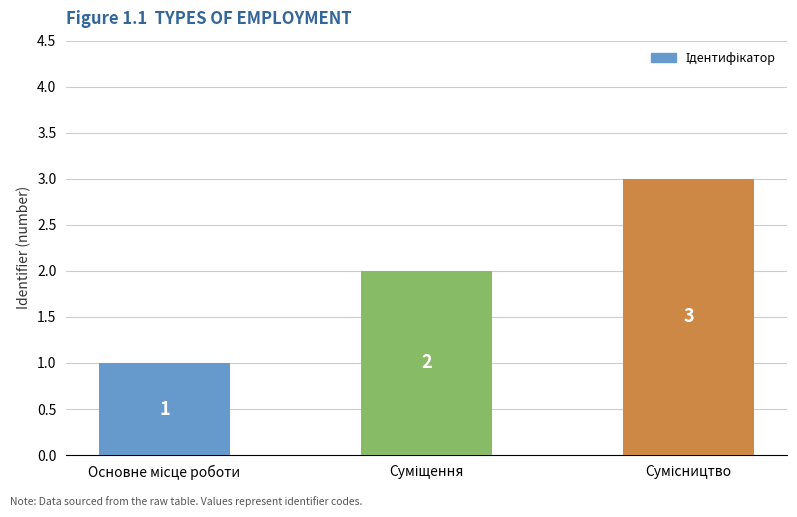

Count the values in the range 1 to 3.

3